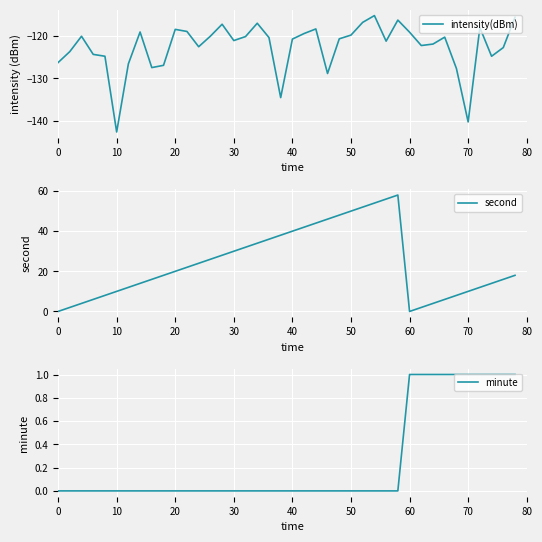

Rank the series by their average value, from highest to lowest.

second, minute, intensity(dBm)